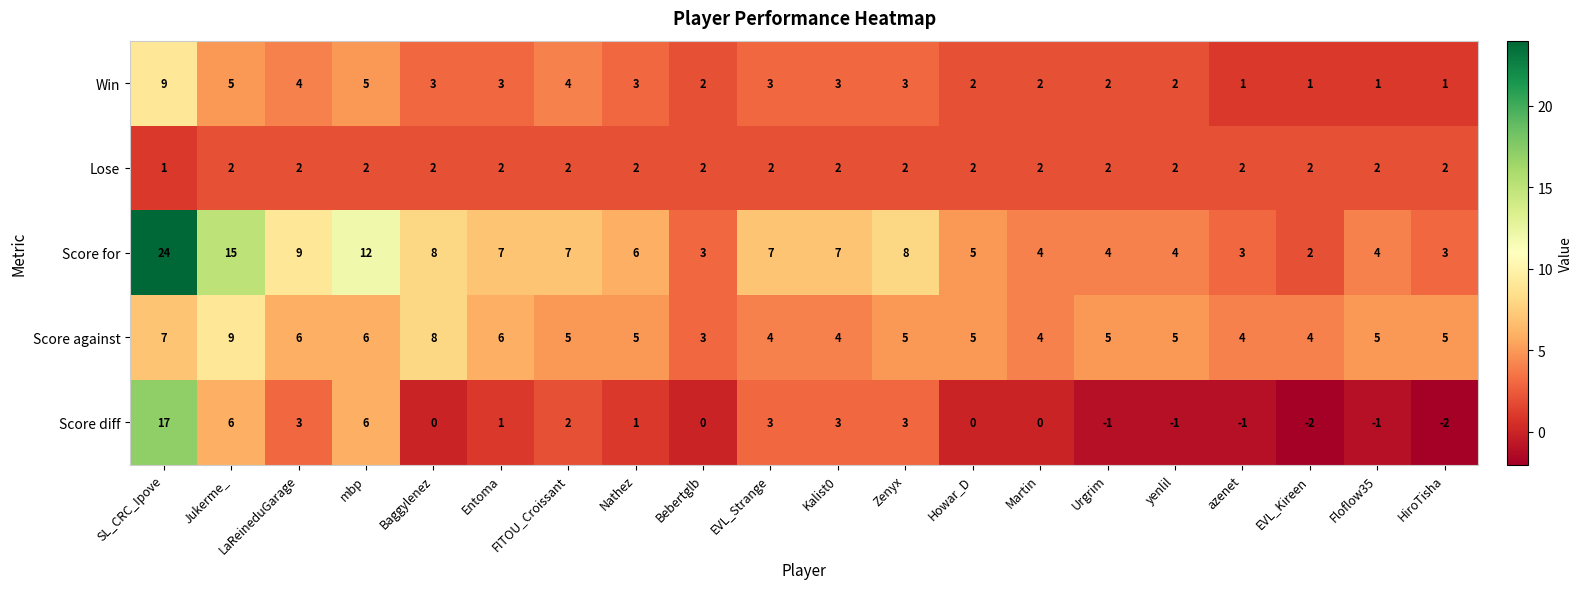

Rank the series at Entoma from highest to lowest value.

Score for, Score against, Win, Lose, Score diff